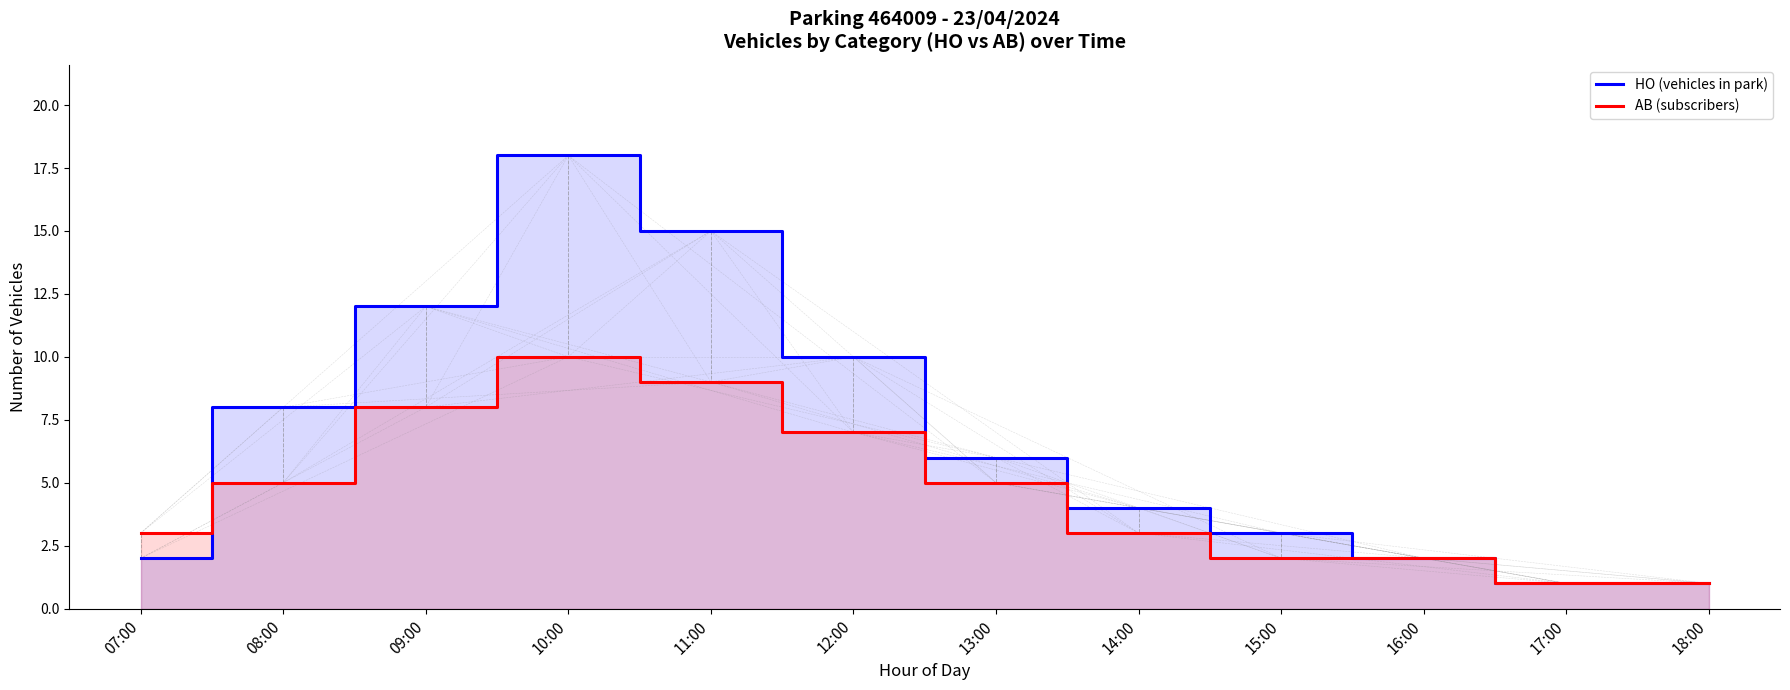

Rank the series by their average value, from lowest to highest.

AB (subscribers), HO (vehicles in park)